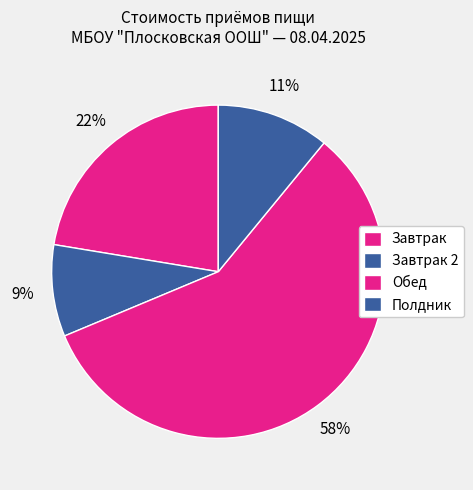

Count the number of slices in the pie.

4